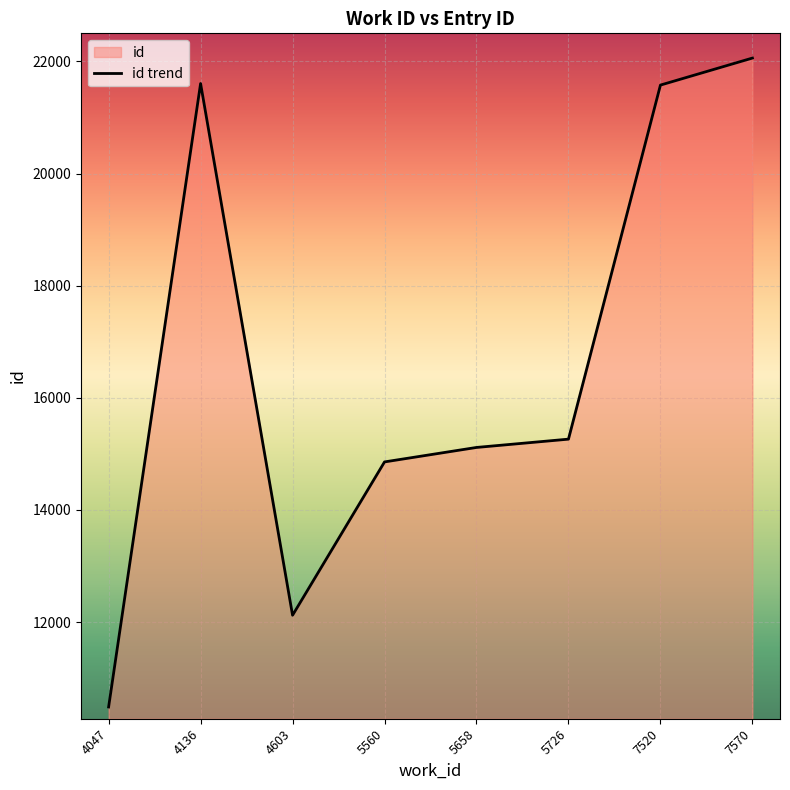

How many lines are shown in the chart?

1